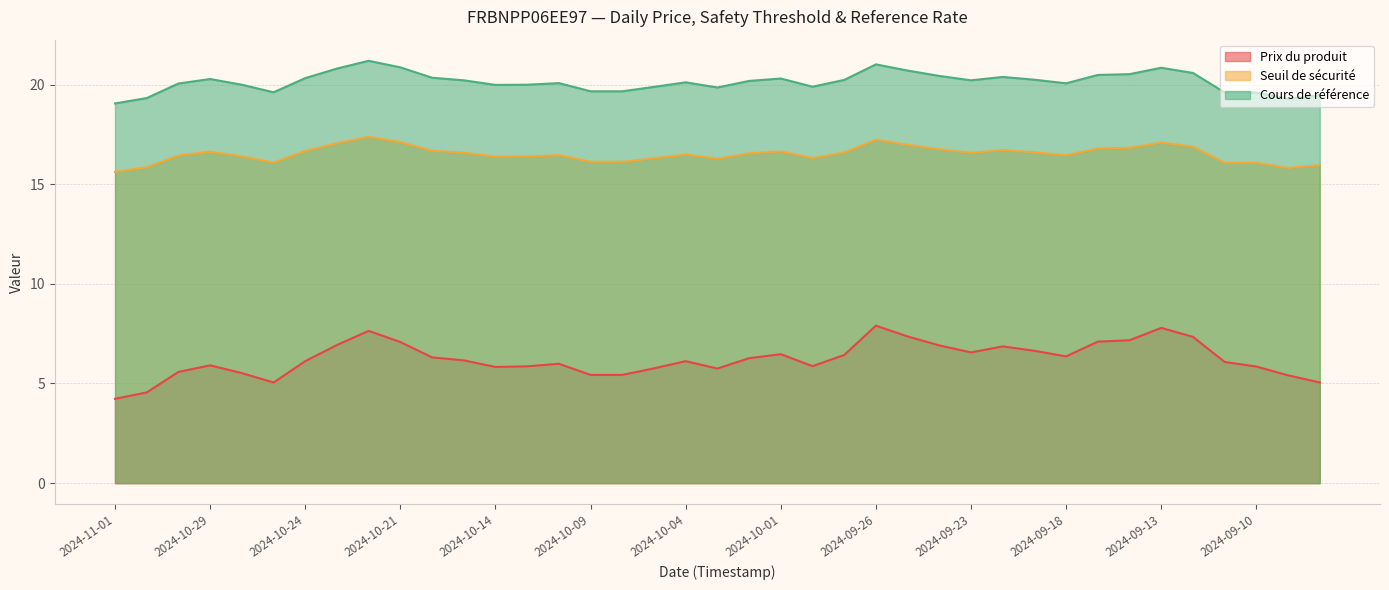

How many data points does each series have?

39